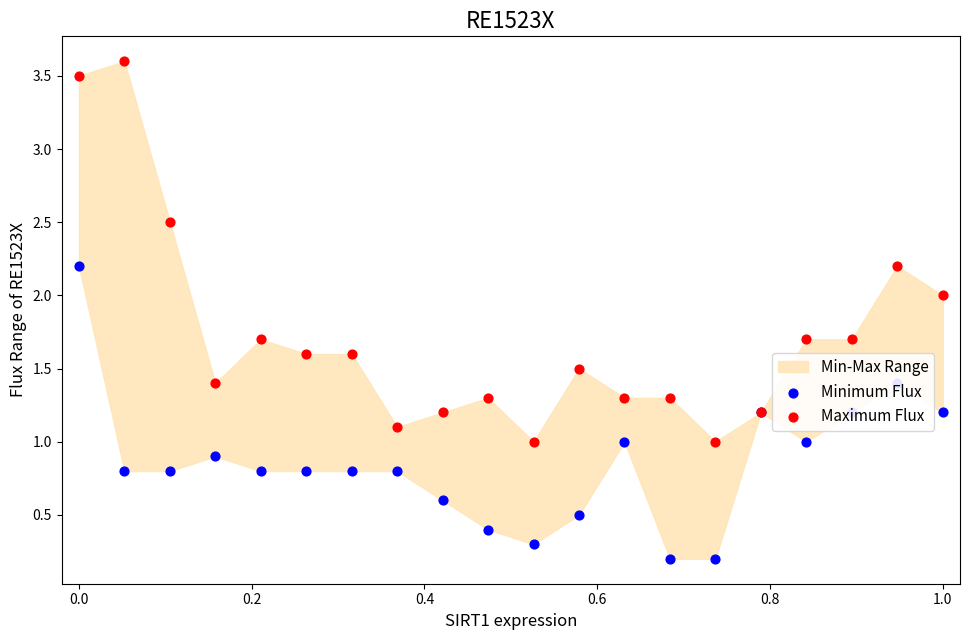

Is the value of Maximum Flux at 17 greater than the value of Minimum Flux at 0.6?

Yes